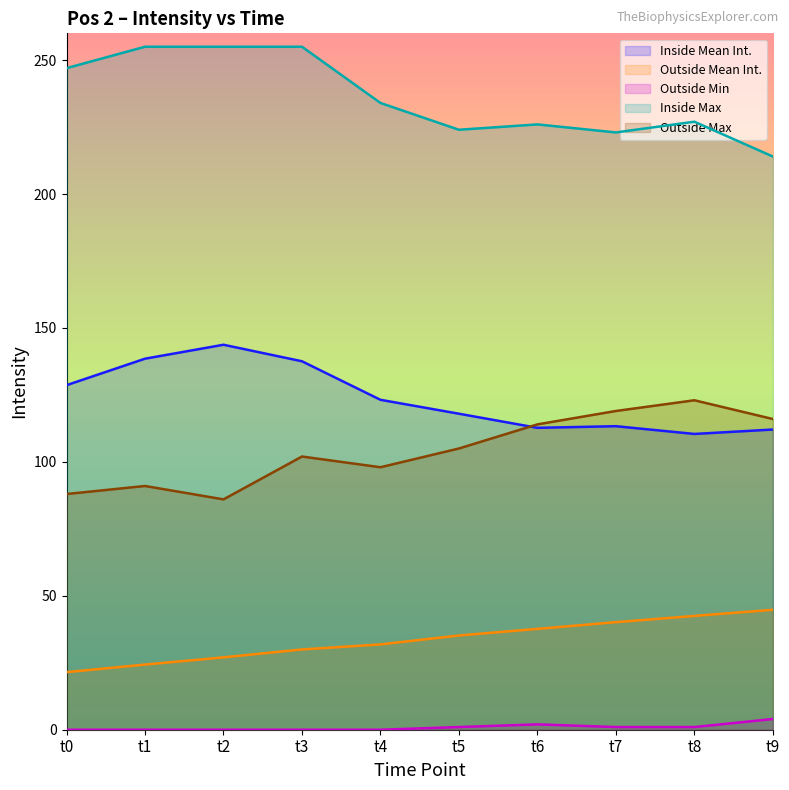

Reading left to right, transcribe all the data shown in this chart.

Inside Mean Int.: 128.6	138.5	143.7	137.6	123.2	118.0	112.7	113.3	110.4	112.1
Outside Mean Int.: 21.5	24.3	27.0	30.0	31.9	35.2	37.7	40.2	42.5	44.8
Outside Min: 0.0	0.0	0.0	0.0	0.0	1.0	2.0	1.0	1.0	4.0
Inside Max: 247.0	255.0	255.0	255.0	234.0	224.0	226.0	223.0	227.0	214.0
Outside Max: 88.0	91.0	86.0	102.0	98.0	105.0	114.0	119.0	123.0	116.0